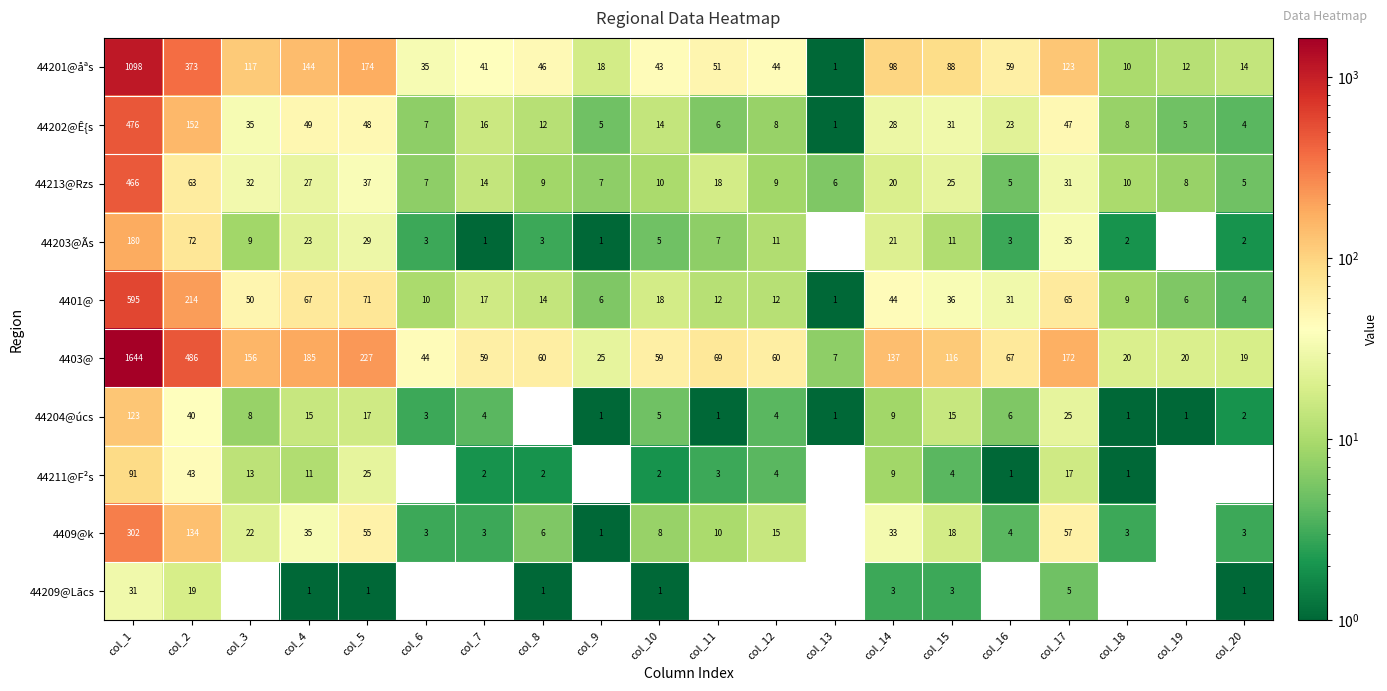

How many distinct data groups are displayed?

10